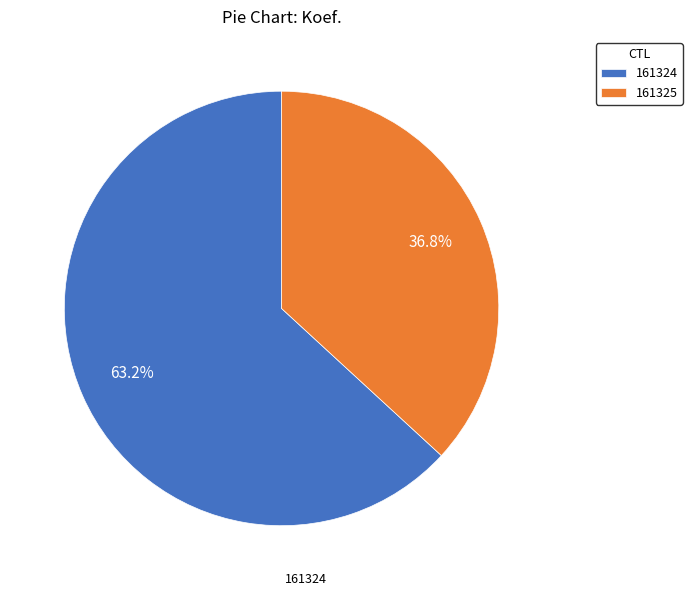

Rank the categories by value from highest to lowest.

161324, 161325